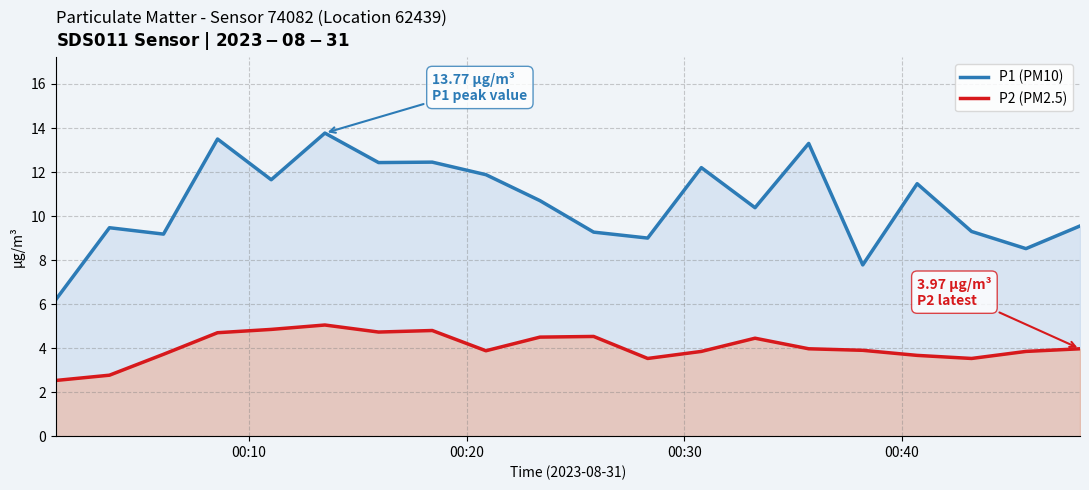

Which series has the largest total across all categories?

P1 (PM10)